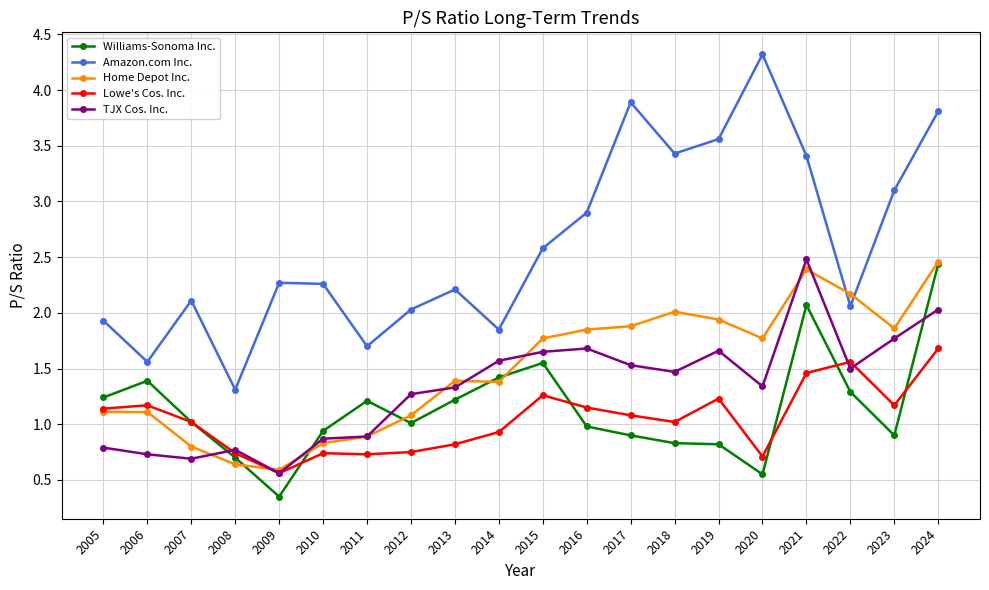

The Lowe's Cos. Inc. series shows 1.2 at 2023. True or false?

True